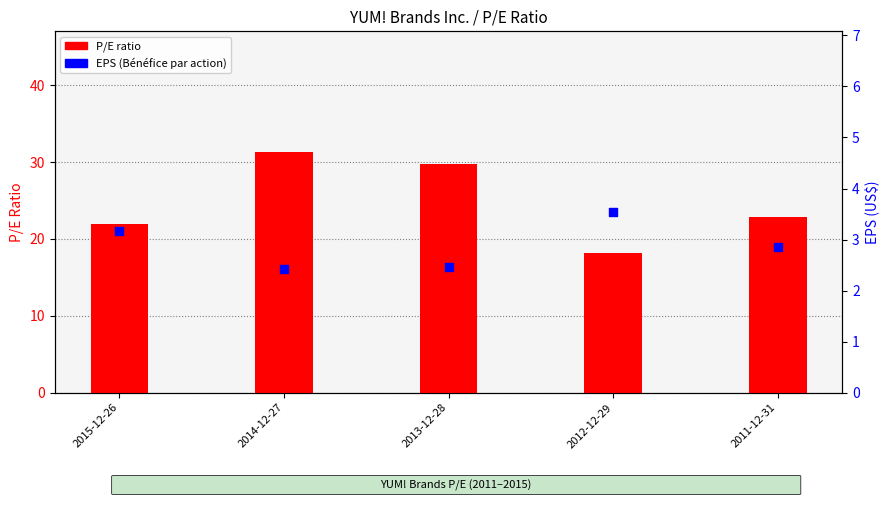

What is the total value across all series at 2011-12-31?

25.7